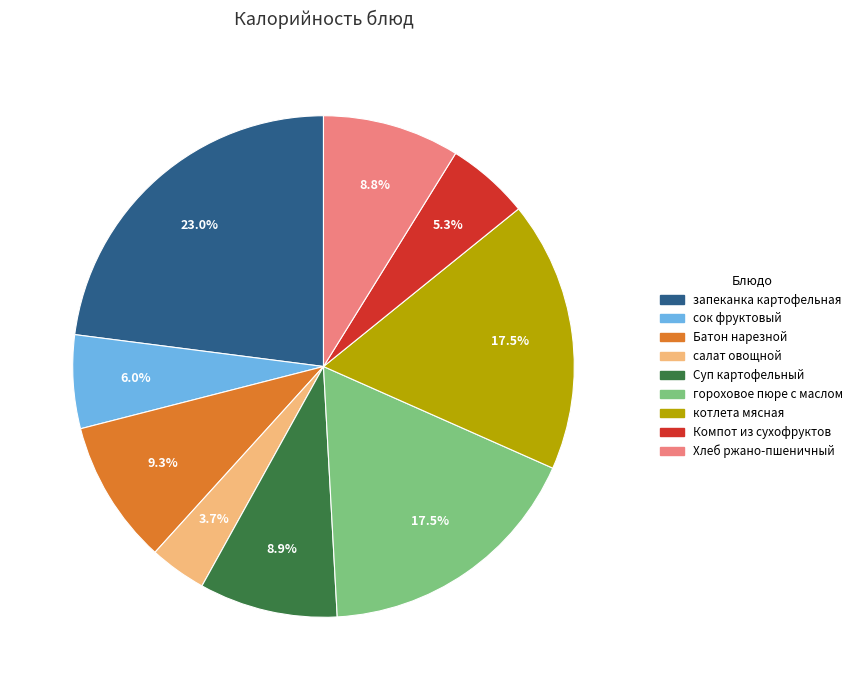

To the nearest percent, what is the average slice percentage?

11%